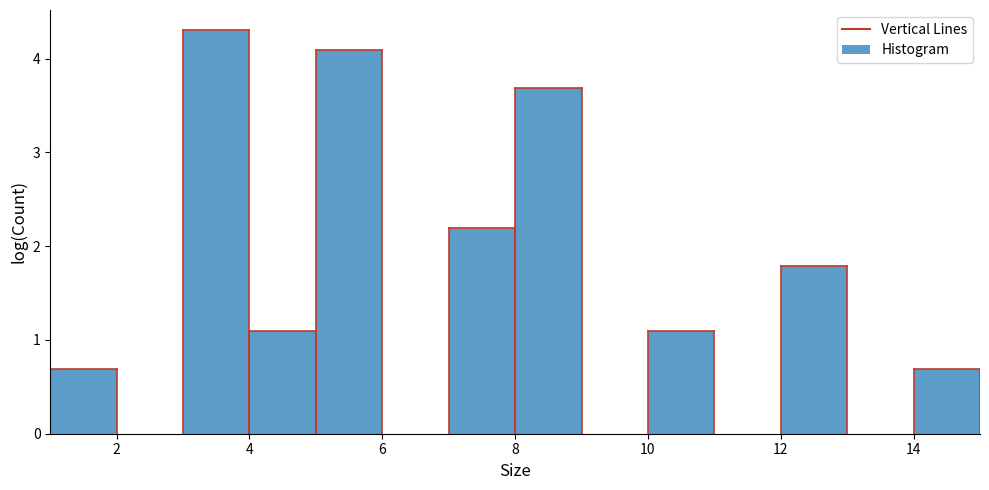

Reading left to right, transcribe this chart: for each bar, give the range it covers on the x-axis and its height. The values are not printed on the chart, so give them approximately, as read against the axis.

1 to 2: 0.7
2 to 3: 0
3 to 4: 4.3
4 to 5: 1.1
5 to 6: 4.1
6 to 7: 0
7 to 8: 2.2
8 to 9: 3.7
9 to 10: 0
10 to 11: 1.1
11 to 12: 0
12 to 13: 1.8
13 to 14: 0
14 to 15: 0.7